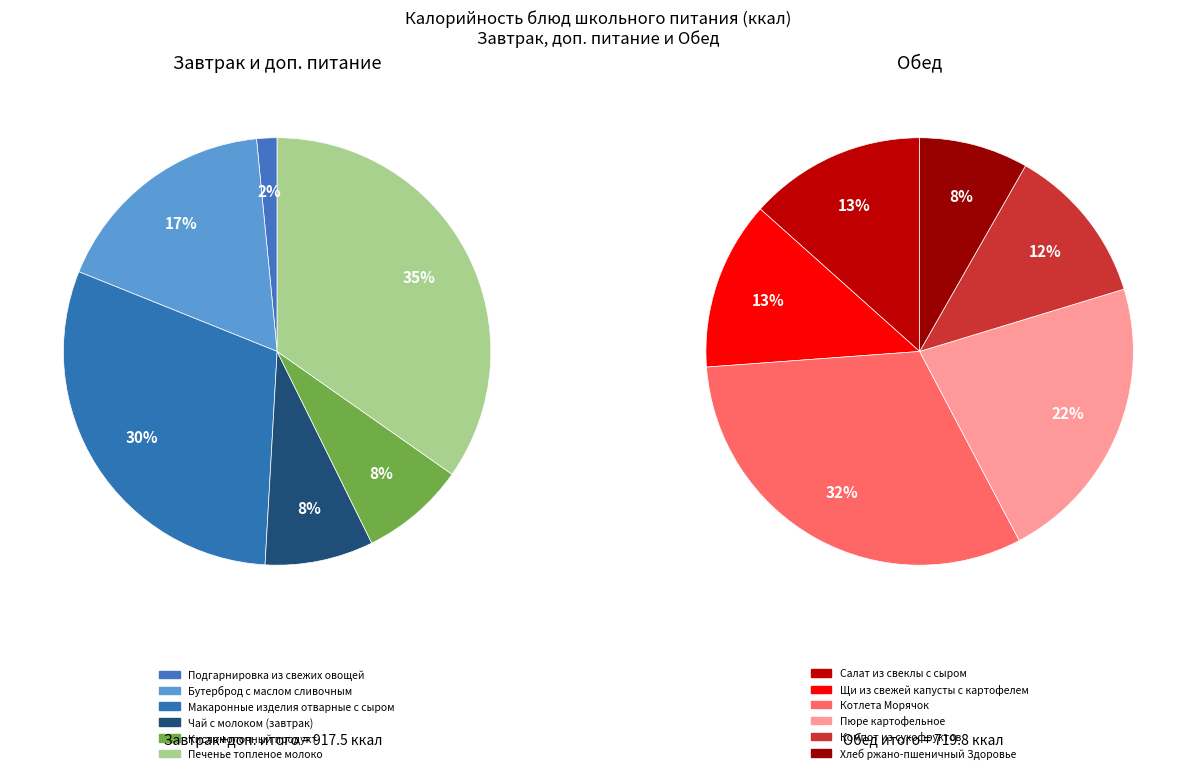

Which category has the biggest portion of the pie?

Печенье топленое молоко